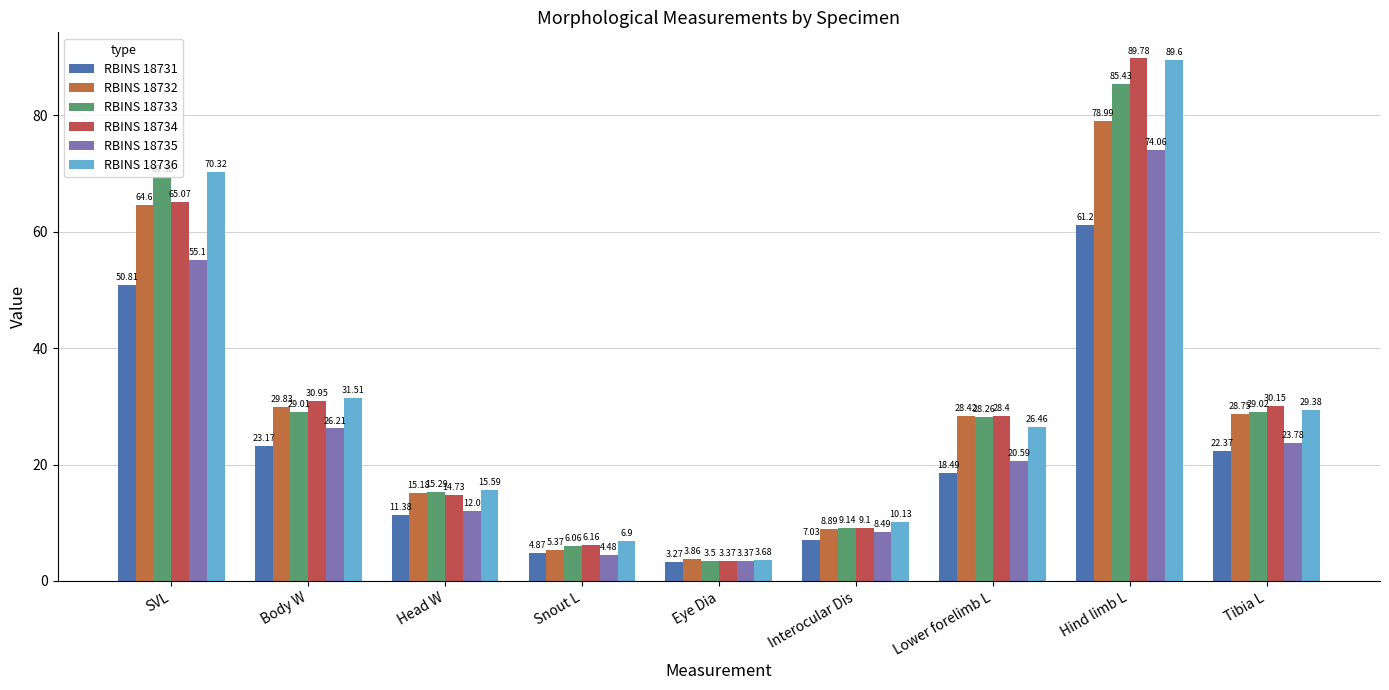

Which category has the highest value in the RBINS 18732 series?

Hind limb L